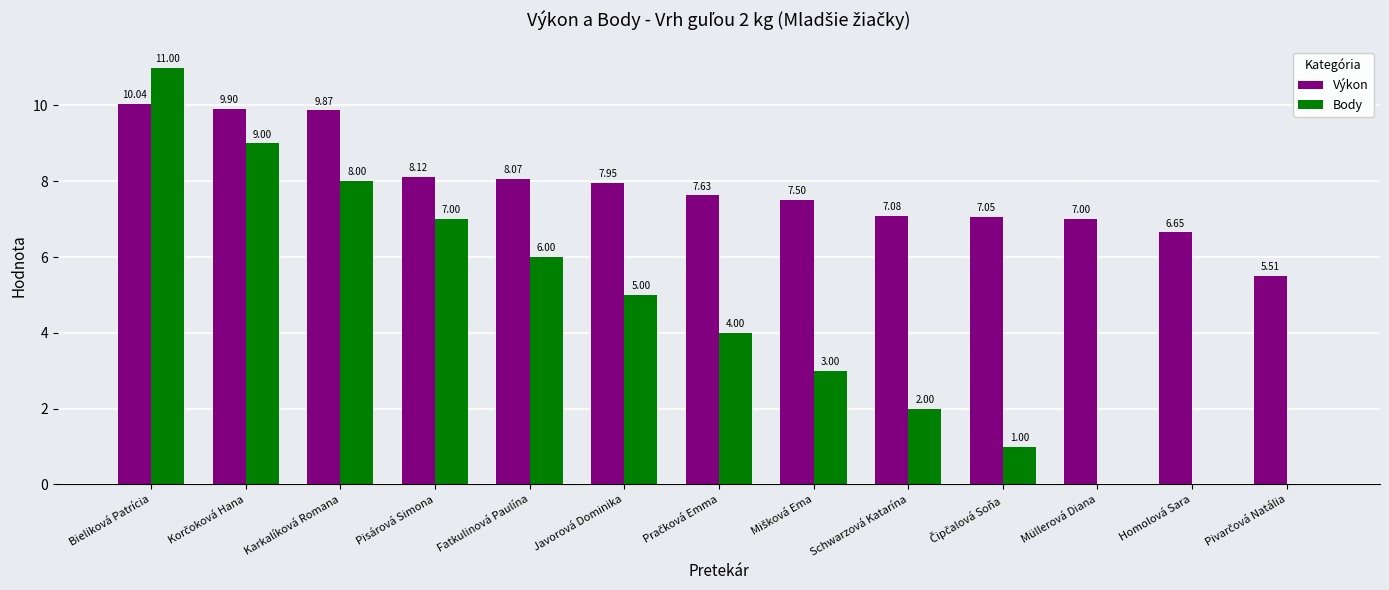

How many distinct data groups are displayed?

2